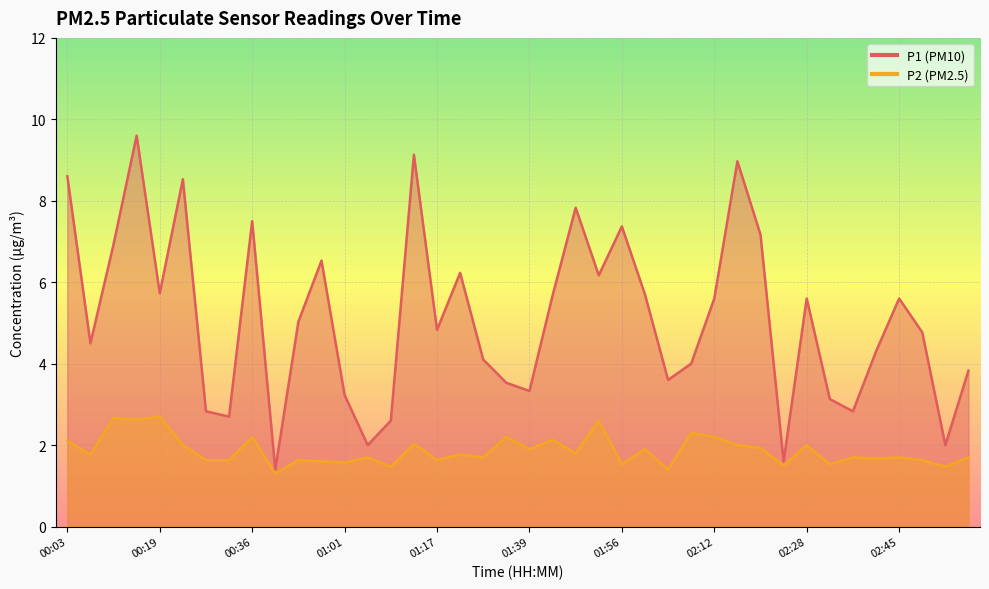

True or false: P1 has more than 1 points higher than both neighbors.

True